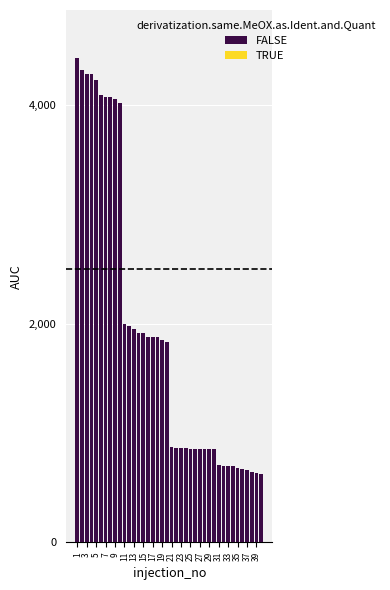

At how many categories does at least one series exceed 1350?

20